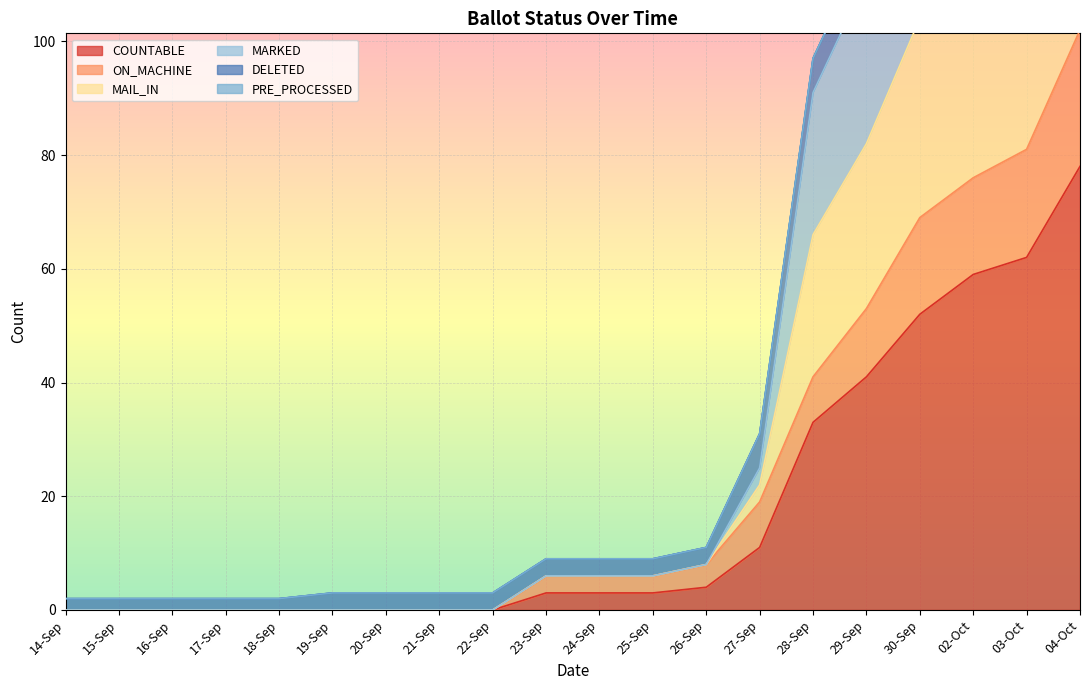

True or false: MAIL_IN and COUNTABLE cross at least once.

False